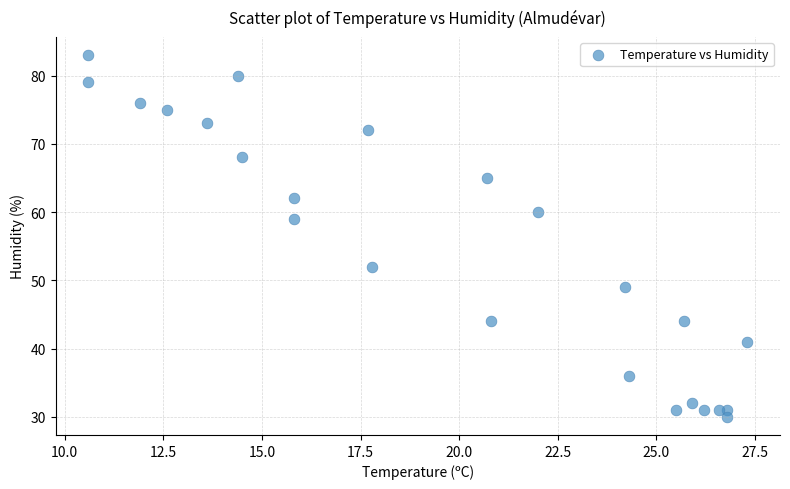

What is the range of Y values (max minus min)?

53